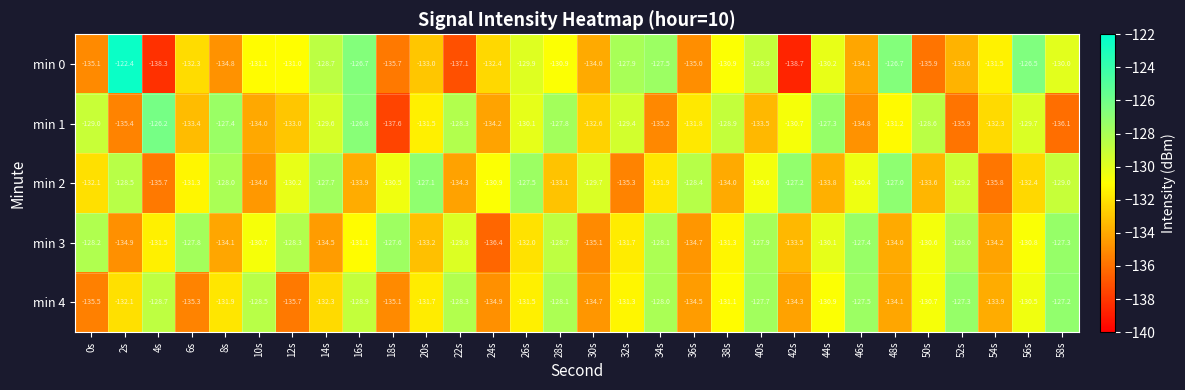

Where does the min 3 series first go above -130?

0s